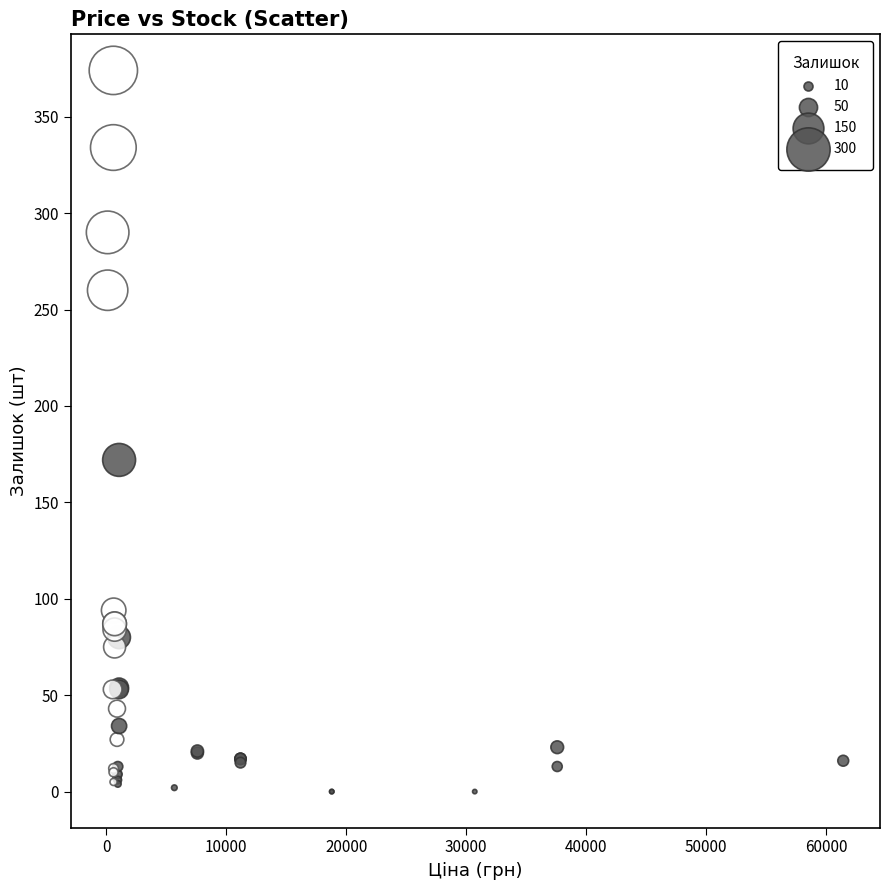

What Y value in the scatter plot is closest to 187?

172